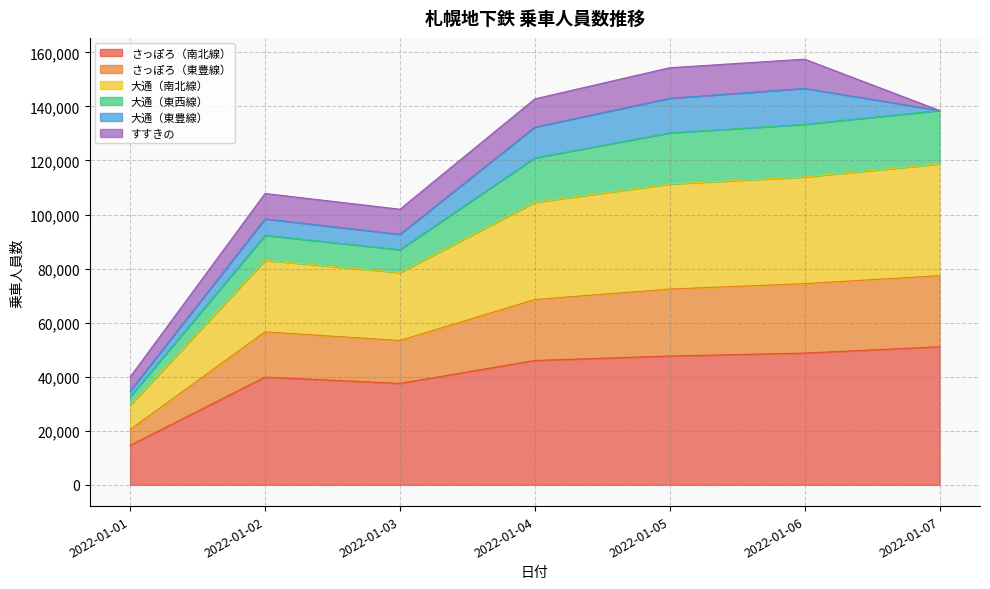

Which category has the highest value across all series?

2022-01-07